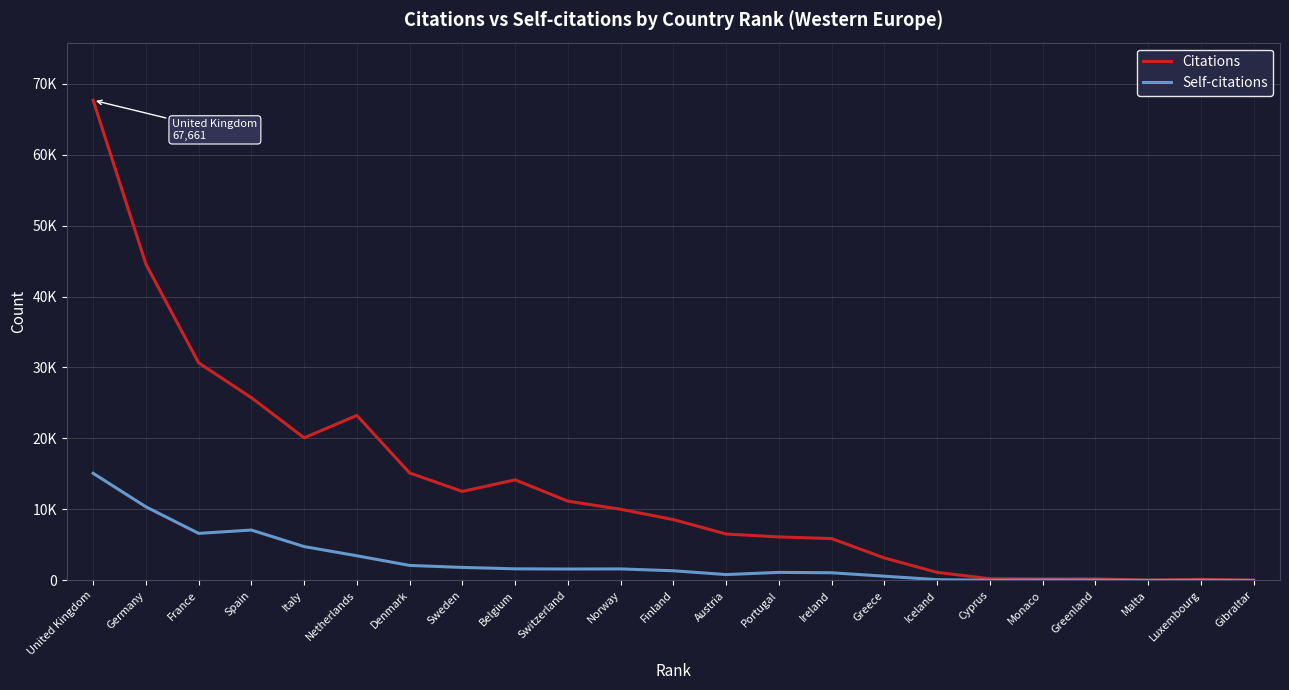

Is it true that Self-citations equals 1125 at Portugal?

True